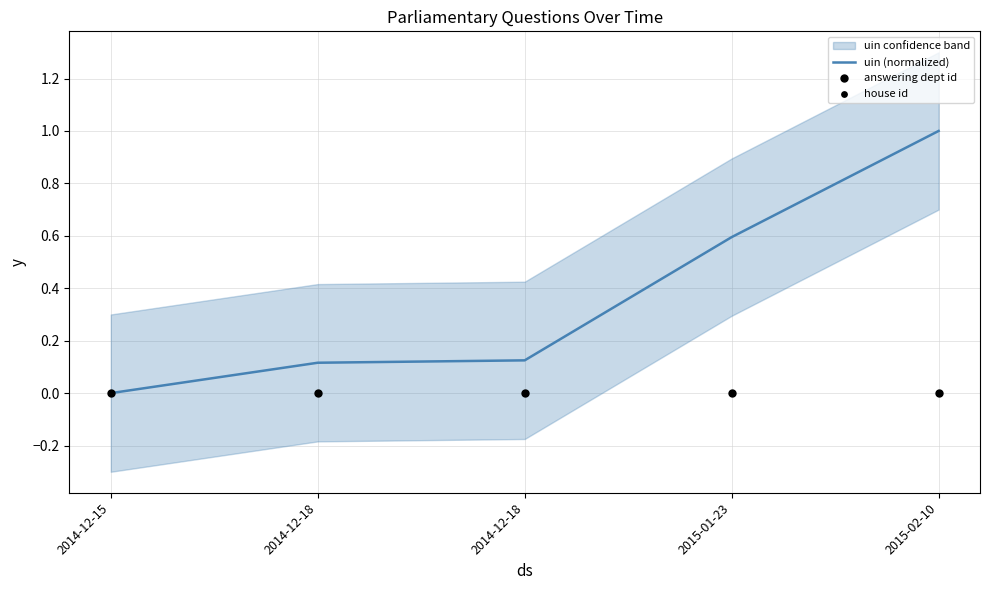

Which series contains the lowest Y value?

uin (normalized)